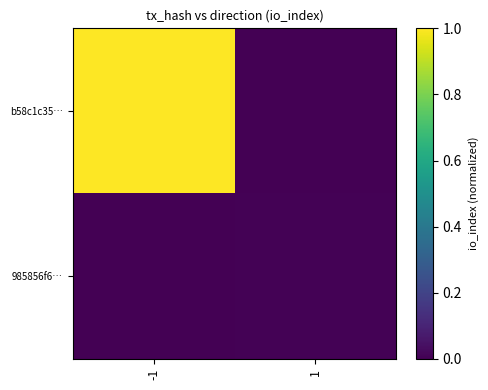

Rank the series by their average value, from lowest to highest.

985856f6…, b58c1c35…